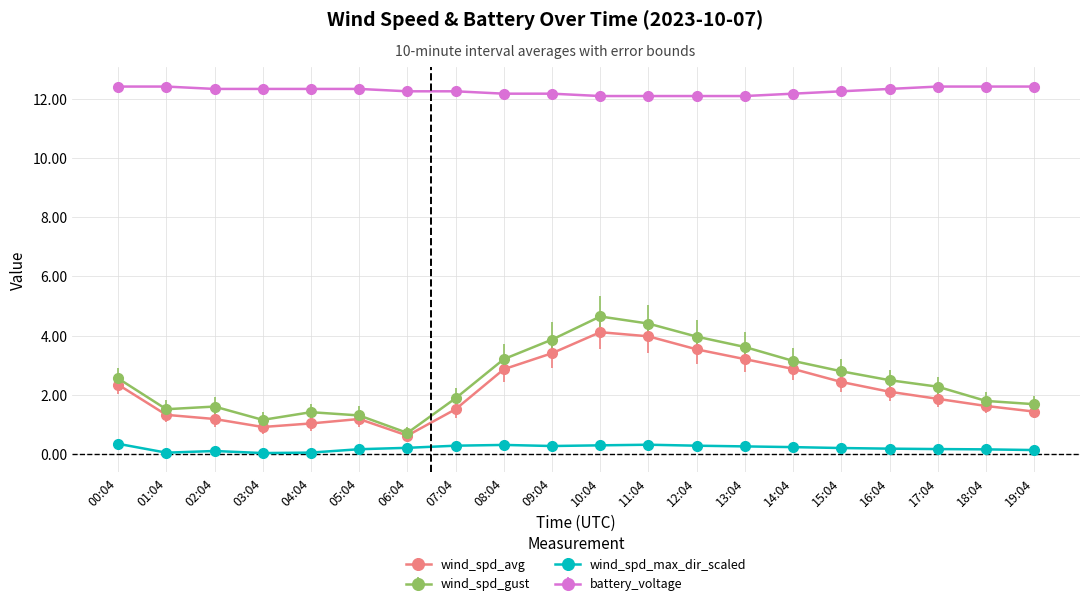

At which label does wind_spd_avg first exceed 2?

00:04